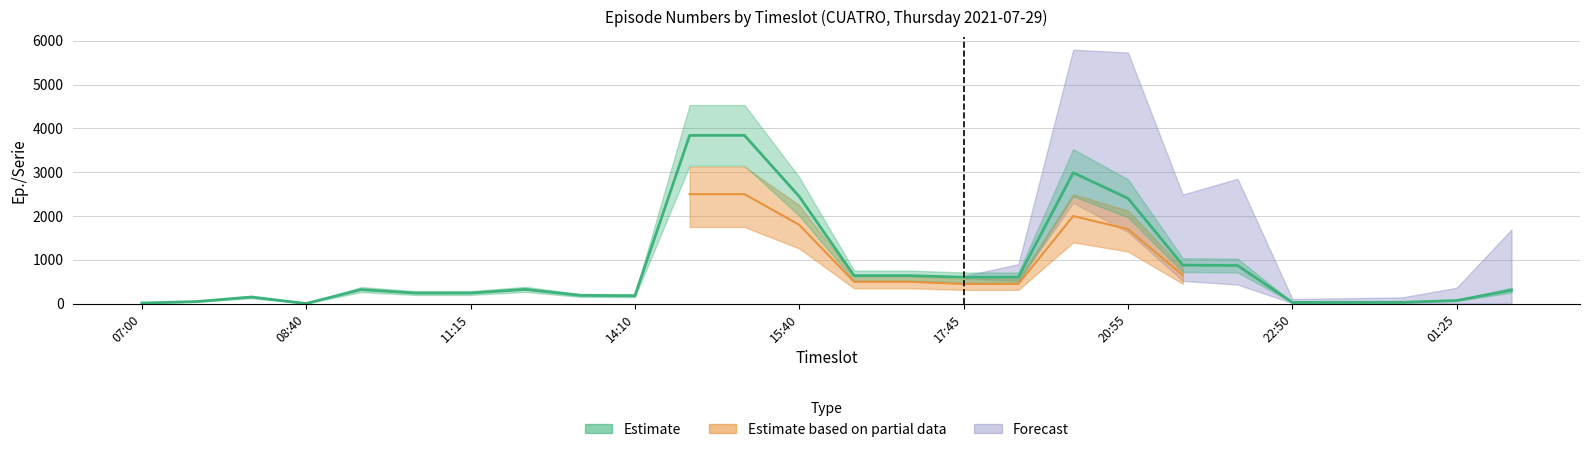

How many values in the Estimate series exceed 321?

12